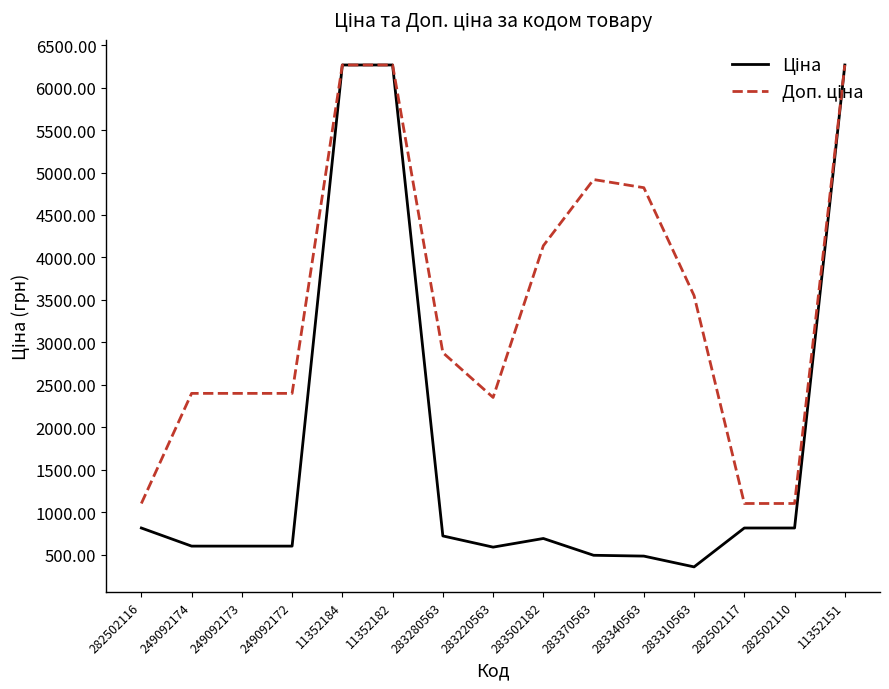

What position from the right is 249092173?

13